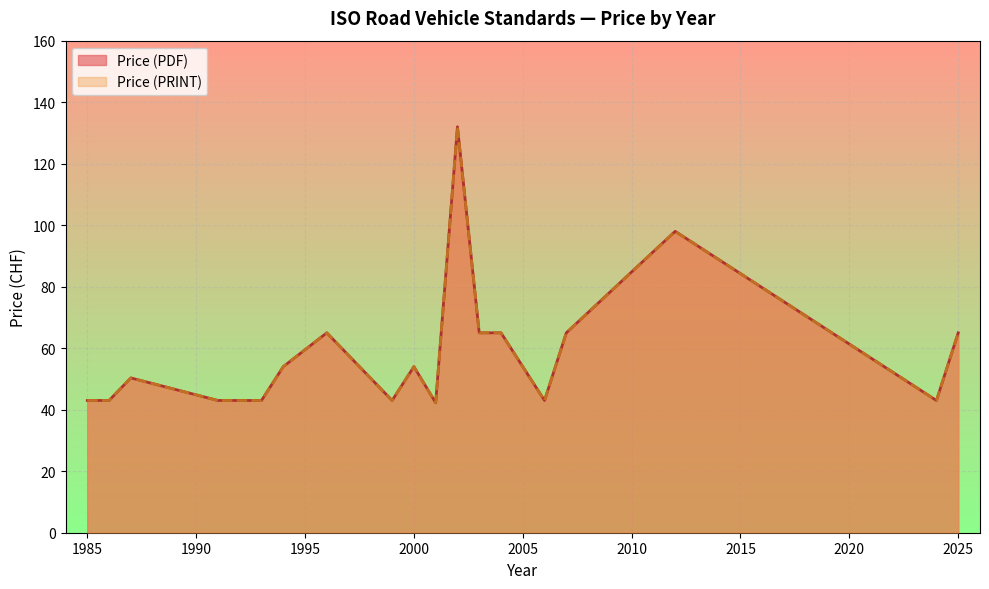

Between 2003 and 2001, which series saw the biggest shift?

Price (PDF)